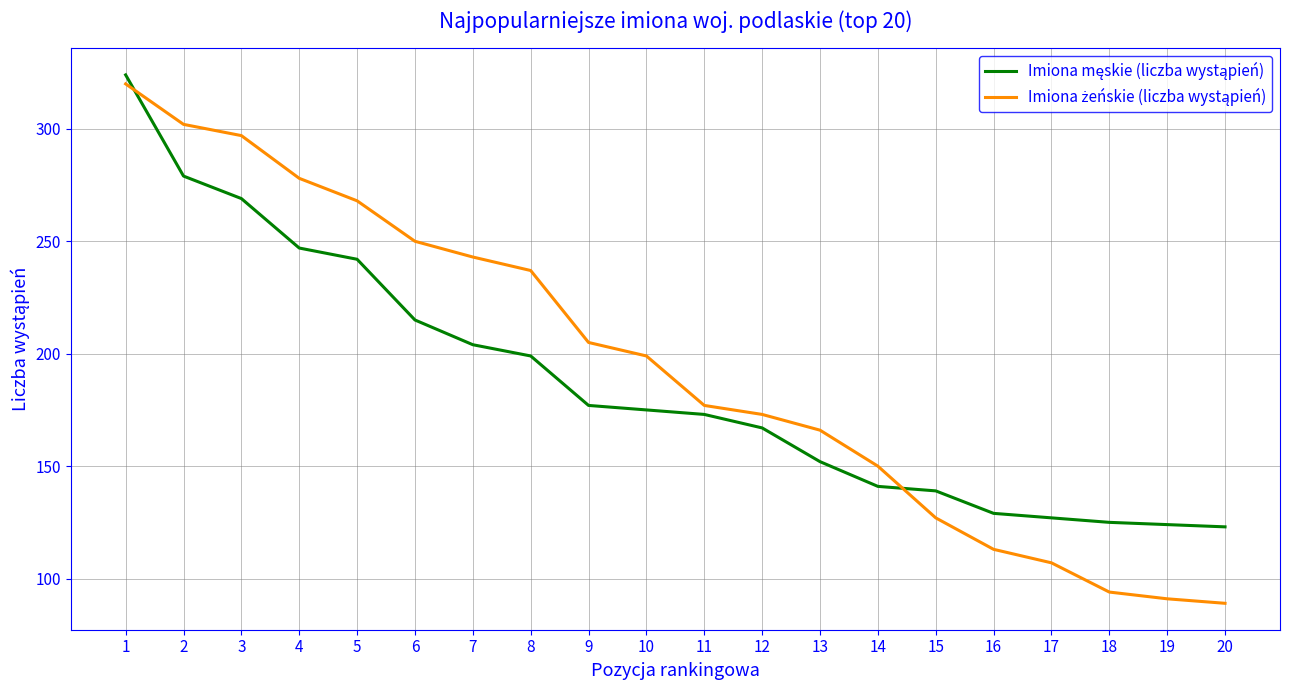

What is the total value across all series at 2?

581